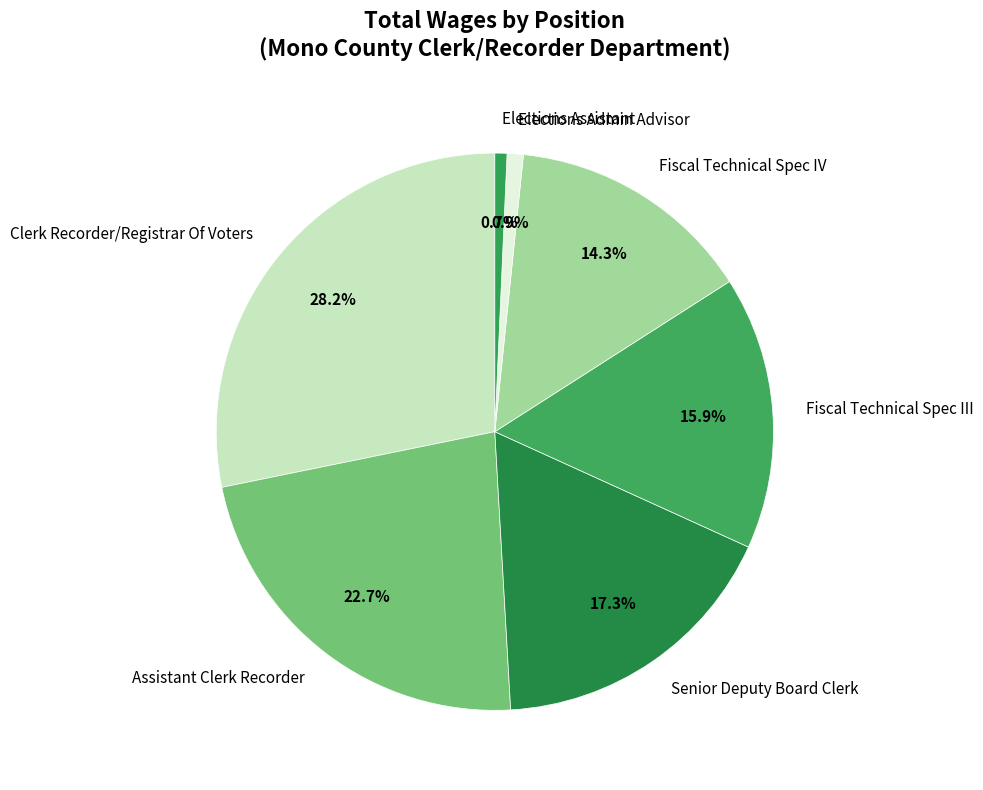

What is the largest slice in the pie chart?

Clerk Recorder/Registrar Of Voters